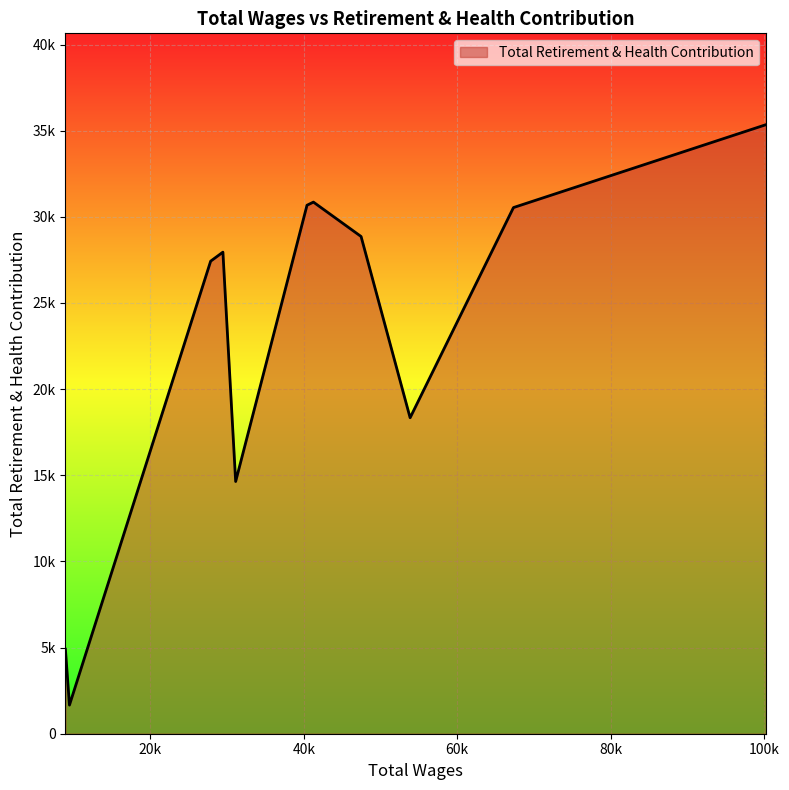

Is this an area chart (filled region under the line)?

Yes